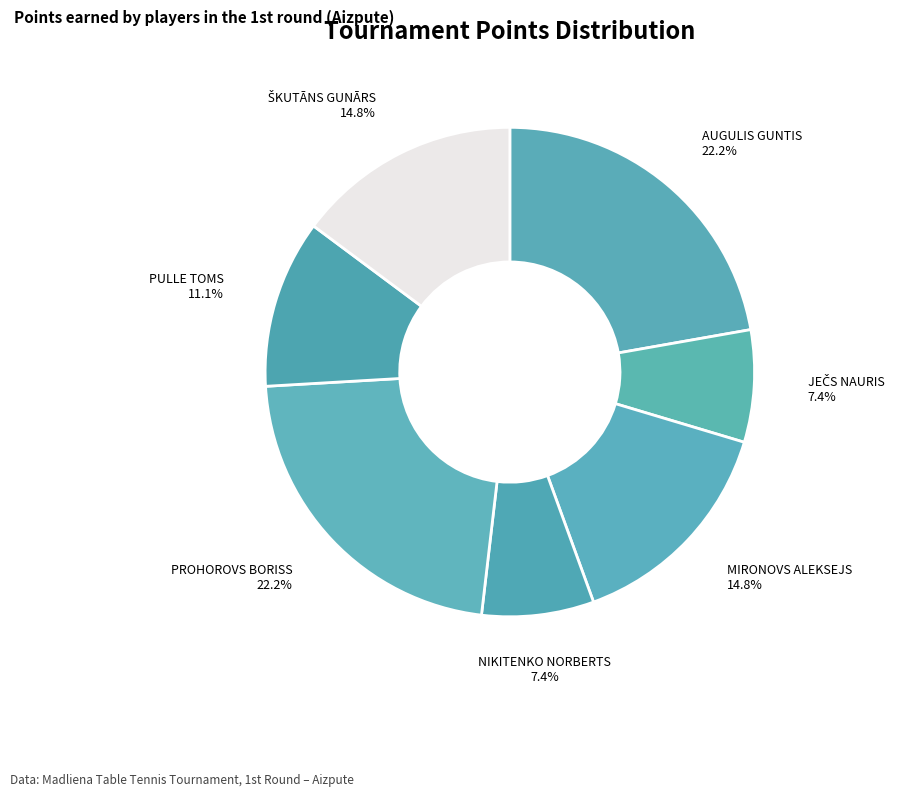

What portion of the pie excludes NIKITENKO NORBERTS?

92.6%